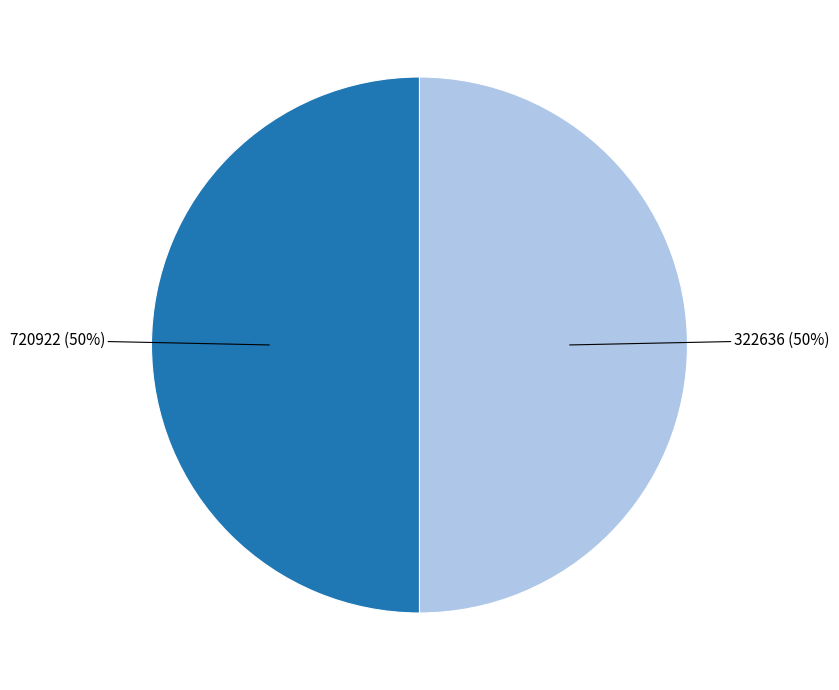

To the nearest percent, what is the average slice percentage?

50%